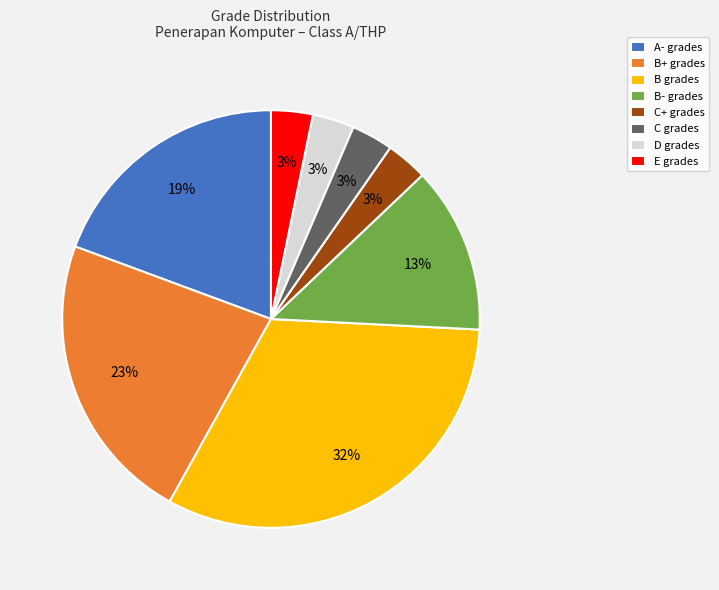

Which slice is the largest?

B grades